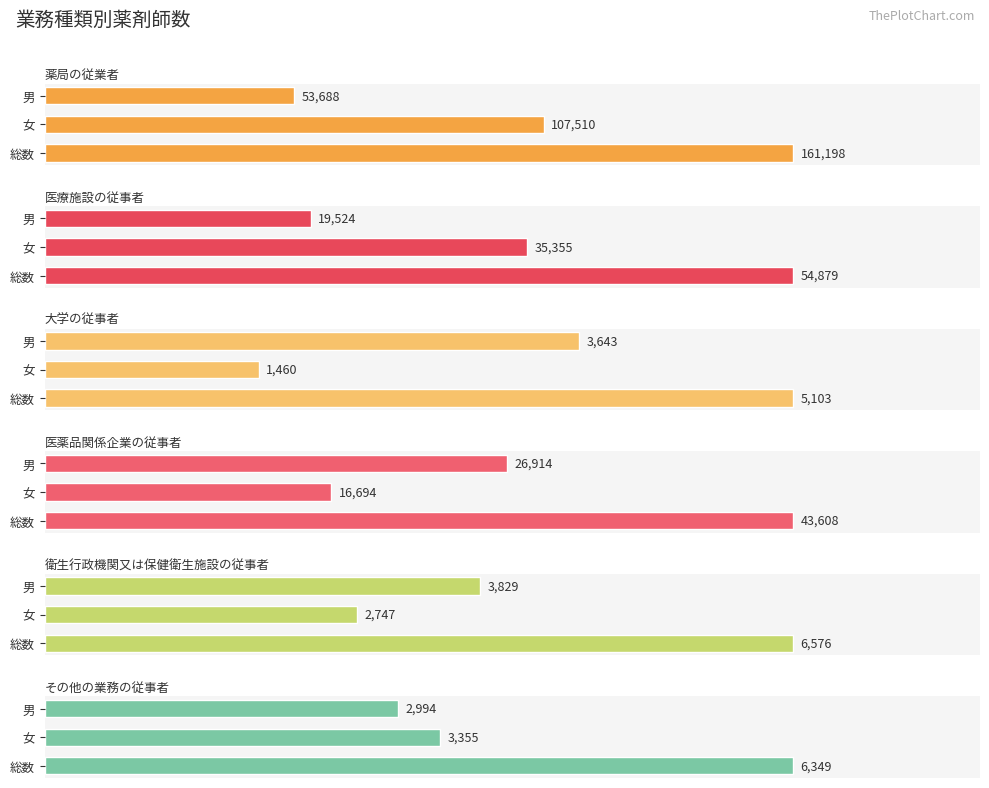

How many data points in 薬局の従業者 are above 107510?

1